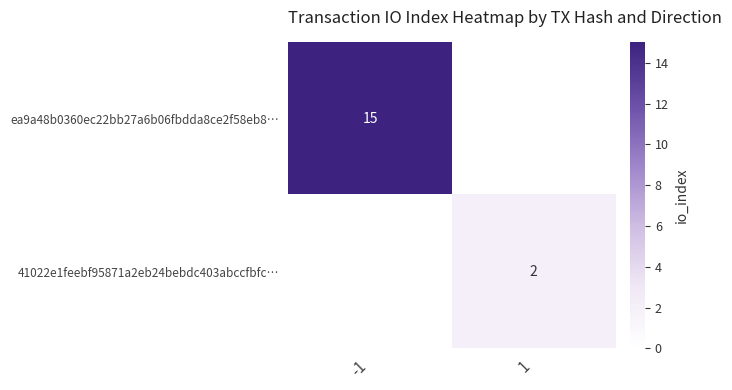

The value of 41022e1feebf95871a2eb24bebdc403abccfbfc… at 1 is 1. True or false?

False